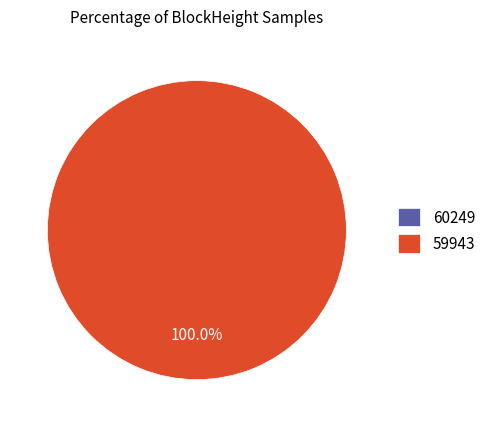

Is it true that 60249 is 12% of the pie?

False